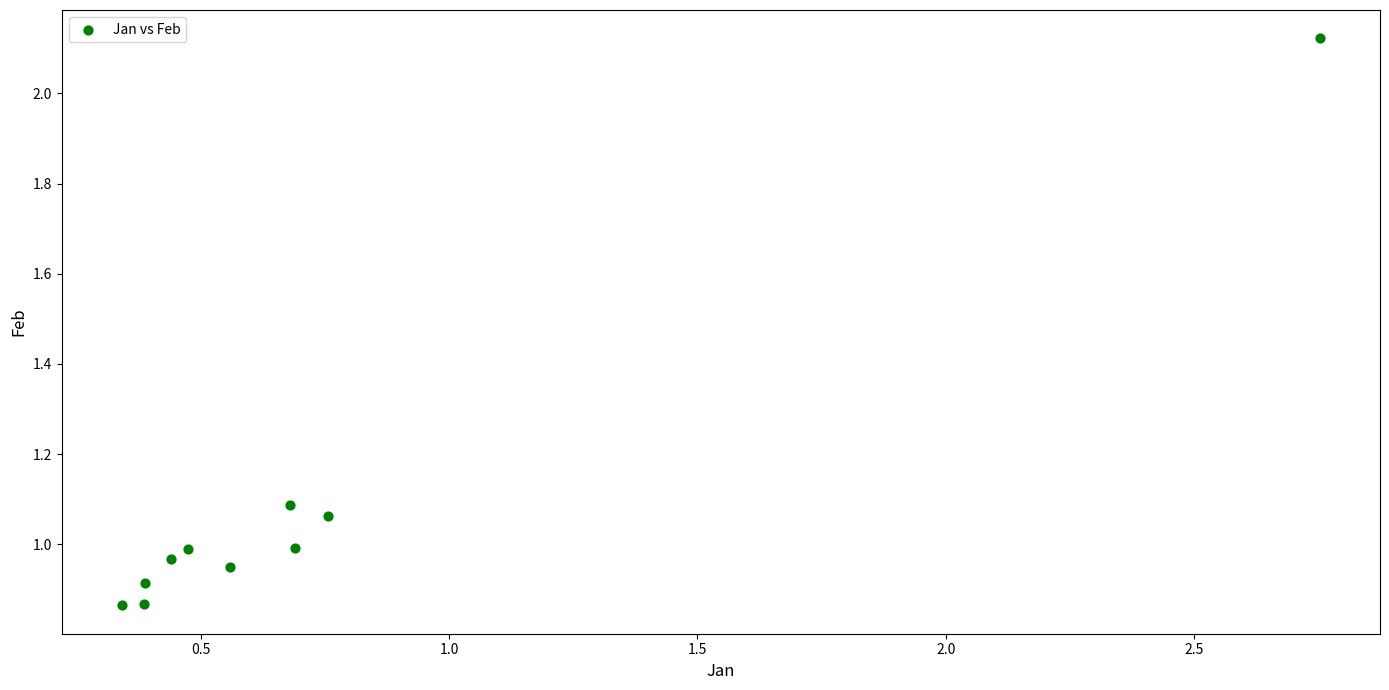

What is the range of Y values (max minus min)?

1.3